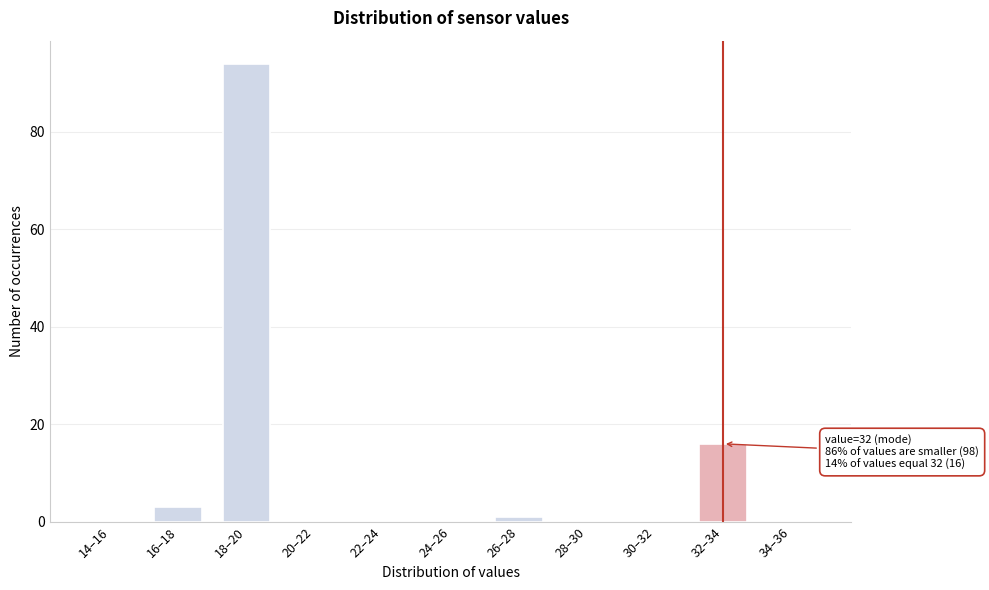

Reading right to left, transcribe all the data shown in this chart.

34–36=0	32–34=16	30–32=0	28–30=0	26–28=1	24–26=0	22–24=0	20–22=0	18–20=94	16–18=3	14–16=0